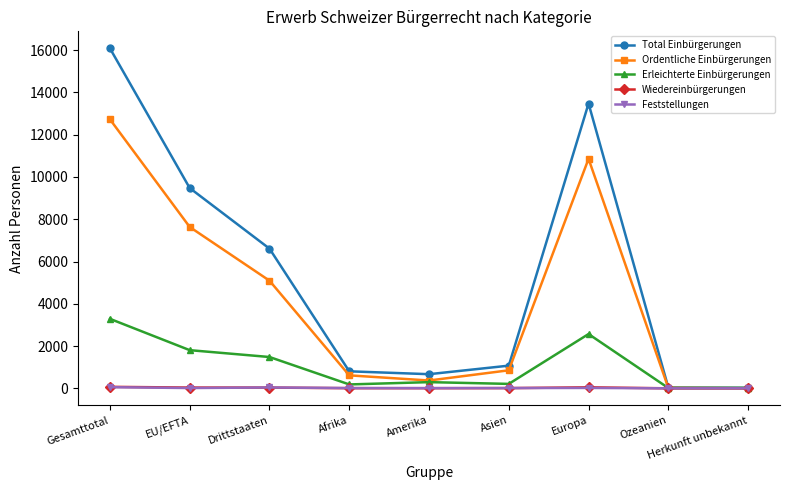

Is the value of Total Einbürgerungen at Afrika greater than the value of Ordentliche Einbürgerungen at Europa?

No